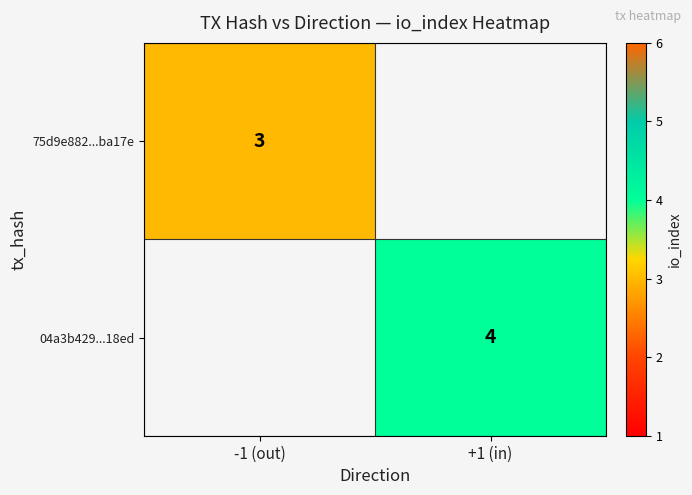

True or false: 04a3b429...18ed has a value of 4 at +1 (in).

True